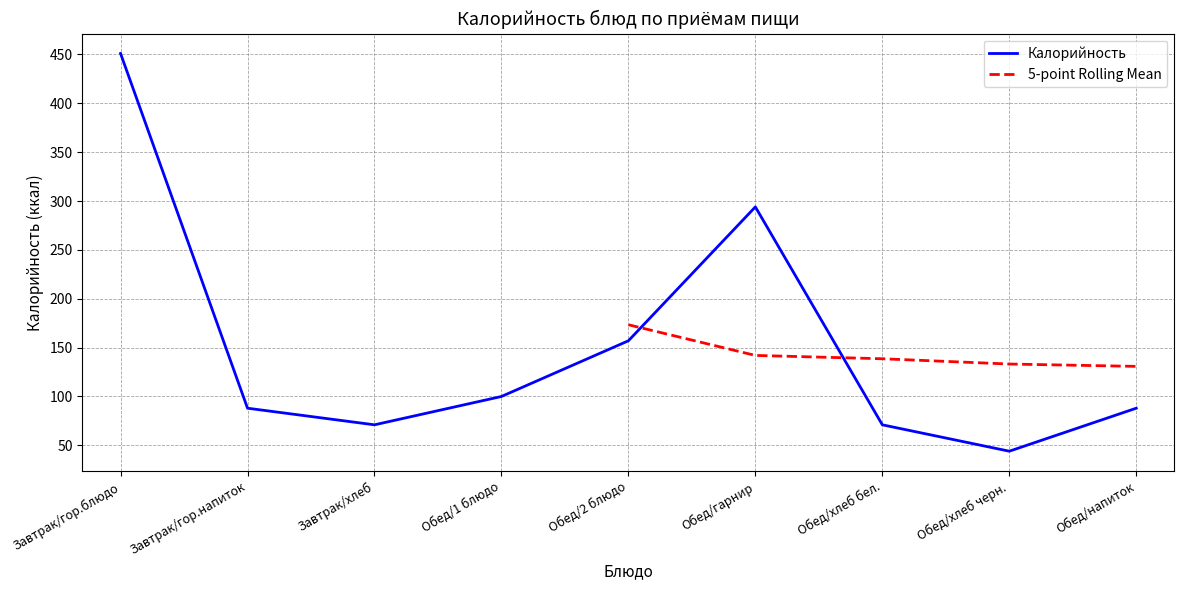

At which category does the data reach its first local peak?

Обед/гарнир